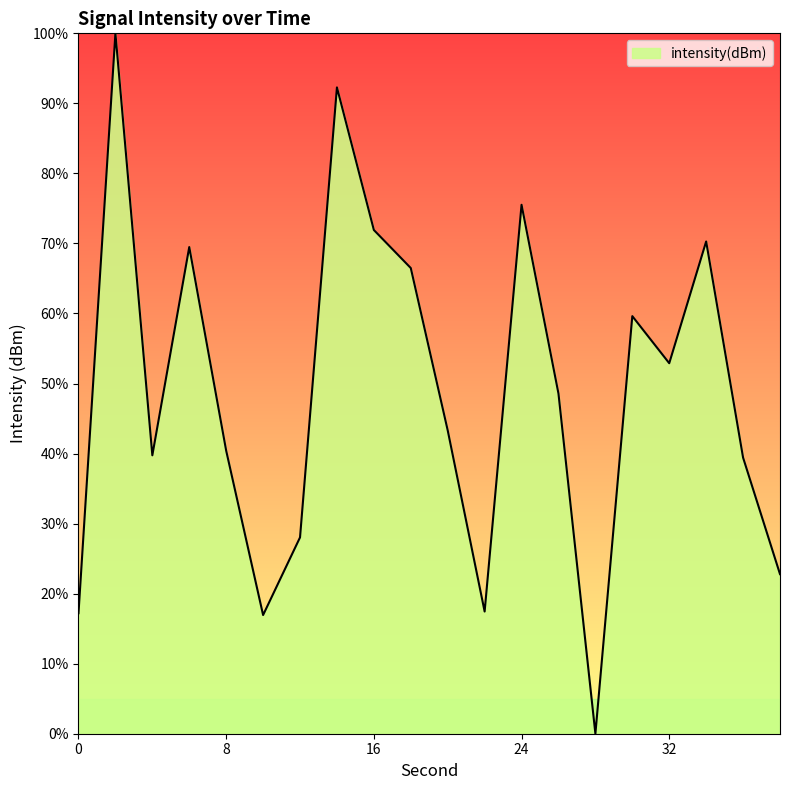

What is the greatest value displayed?

100.0